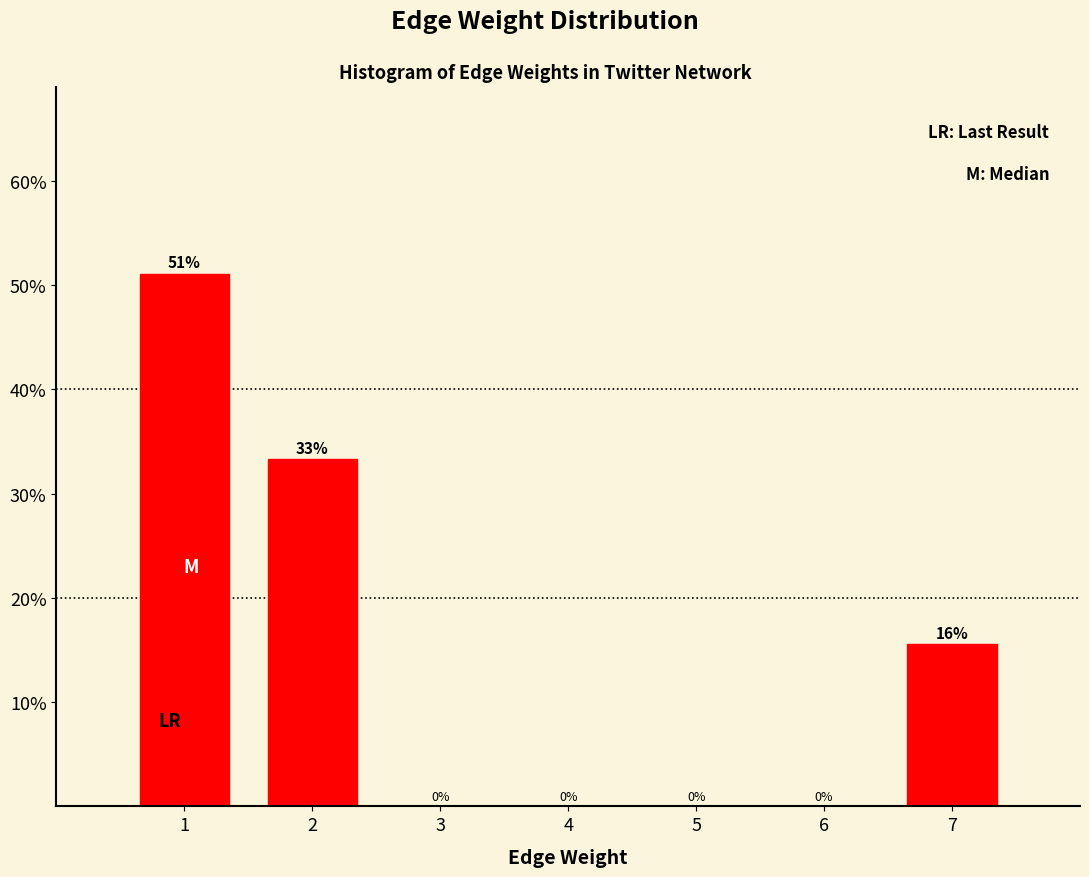

What is the sum of all values?

100.0